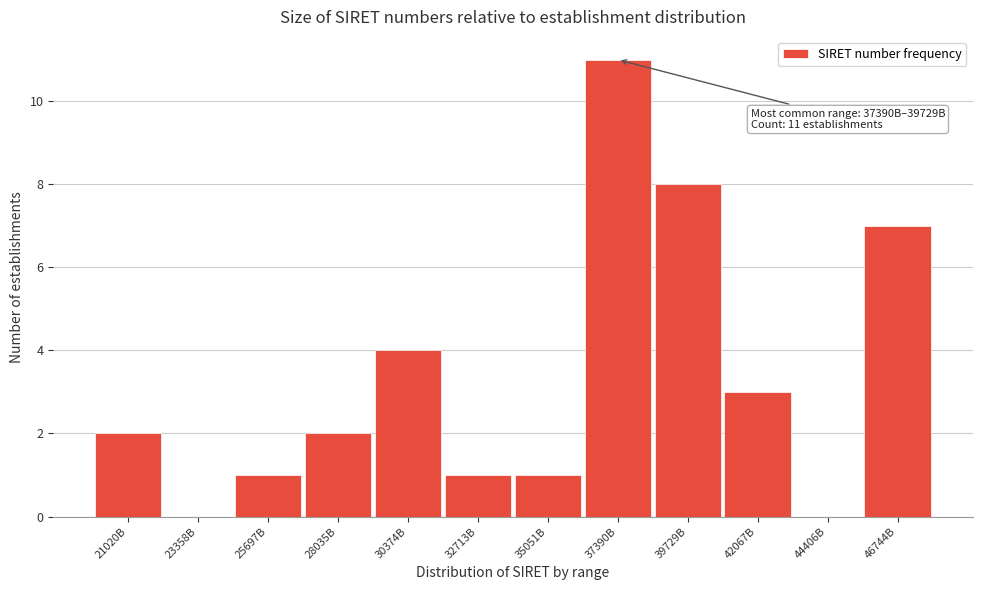

Reading left to right, list all the values displayed in this chart.

21020B=2	23358B=0	25697B=1	28035B=2	30374B=4	32713B=1	35051B=1	37390B=11	39729B=8	42067B=3	44406B=0	46744B=7